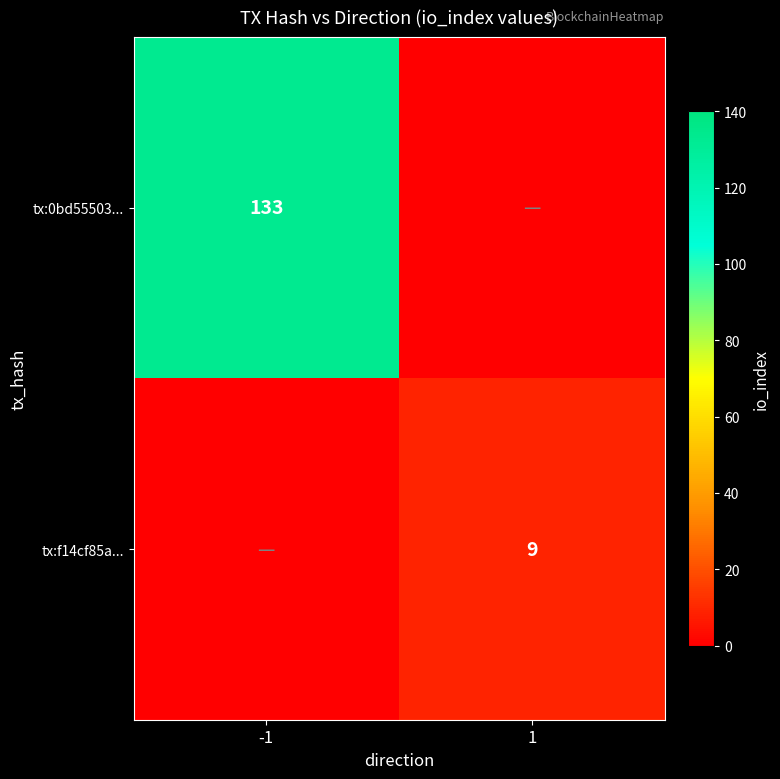

What is the spread (max minus min) of values at -1?

133